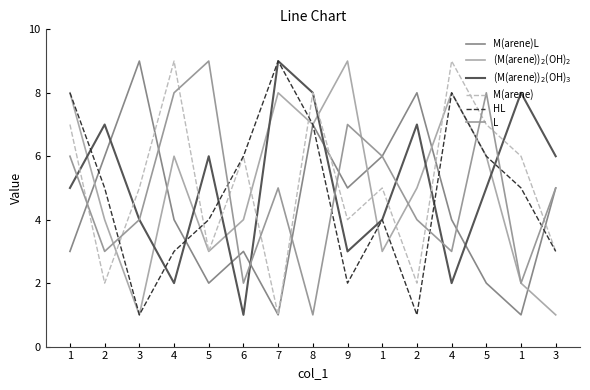

What is the spread (max minus min) of values at 7?

8